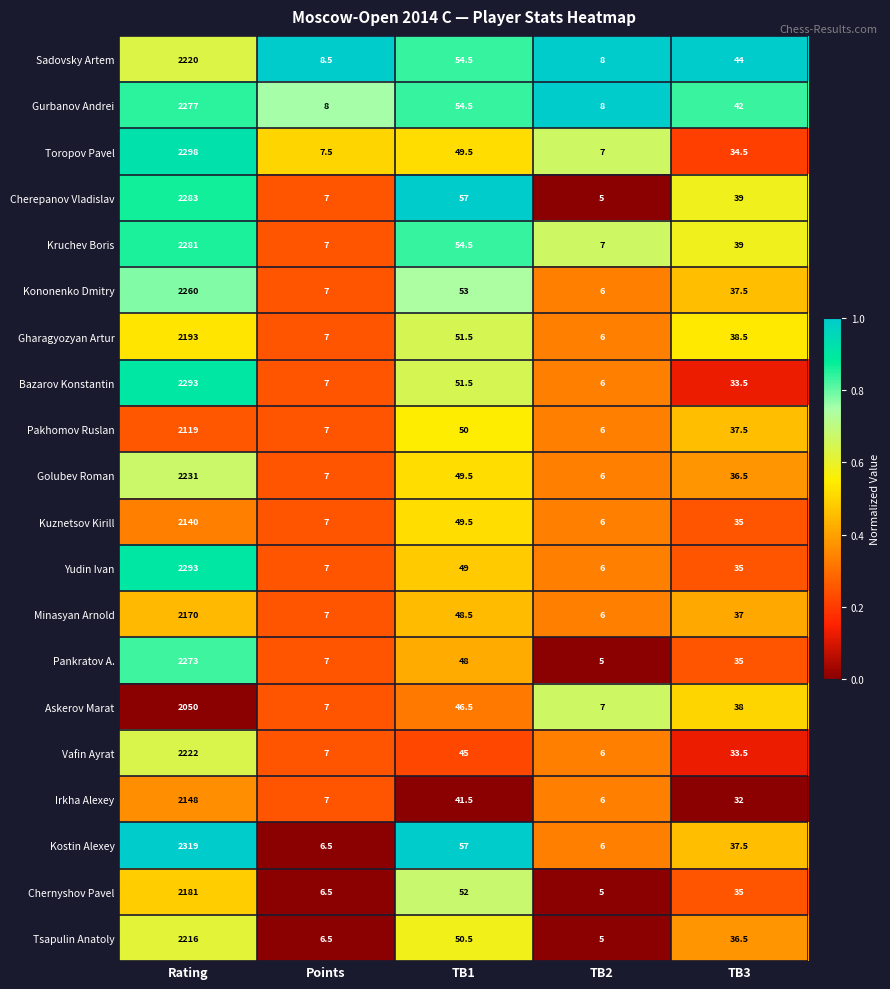

Where is Cherepanov Vladislav nearest to the value 1144?

TB1